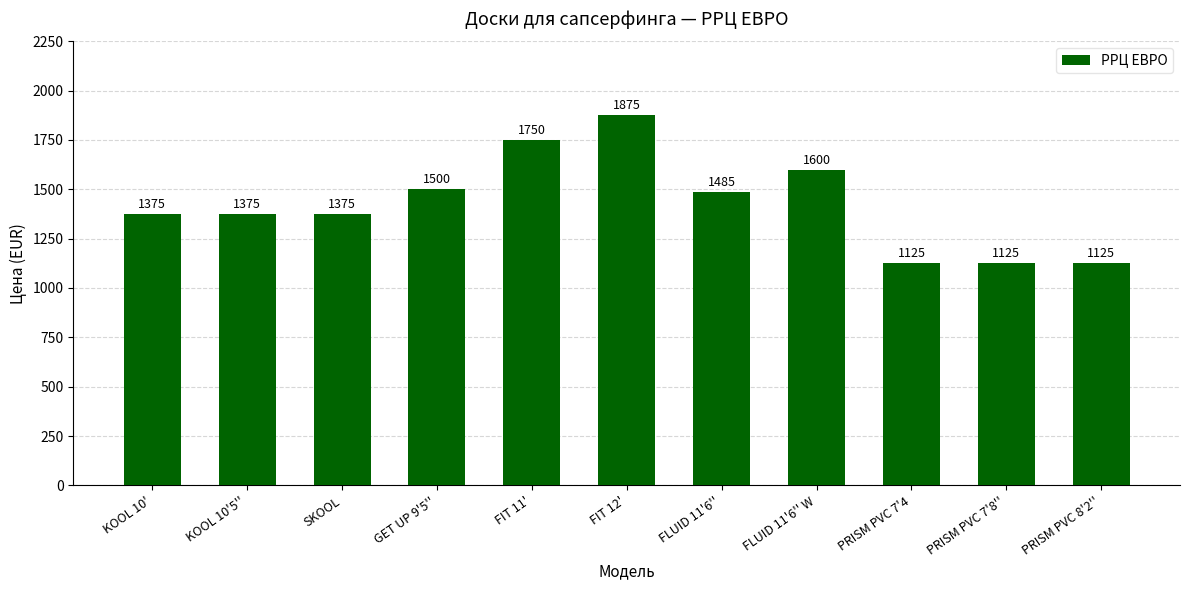

Count the values in the range 1125 to 1600.

9